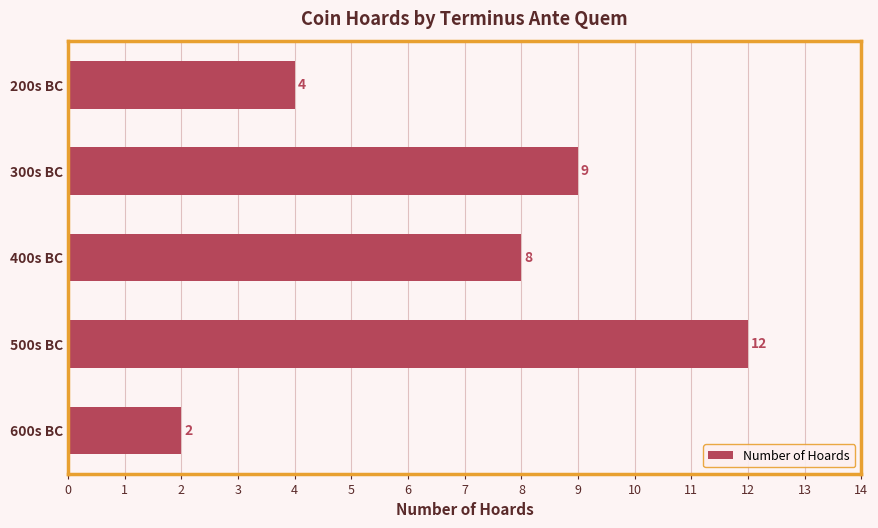

Rank the categories by value from highest to lowest.

500s BC, 300s BC, 400s BC, 200s BC, 600s BC